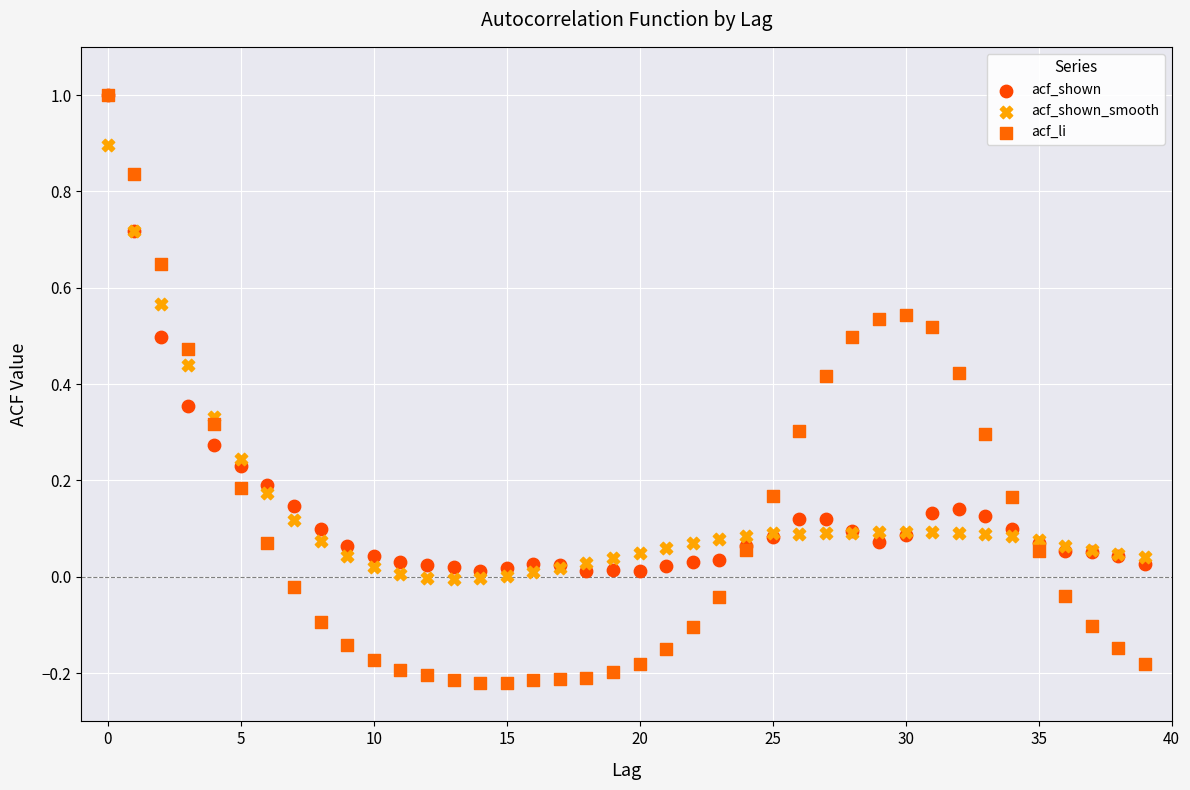

Which series has the widest spread of Y values?

acf_li